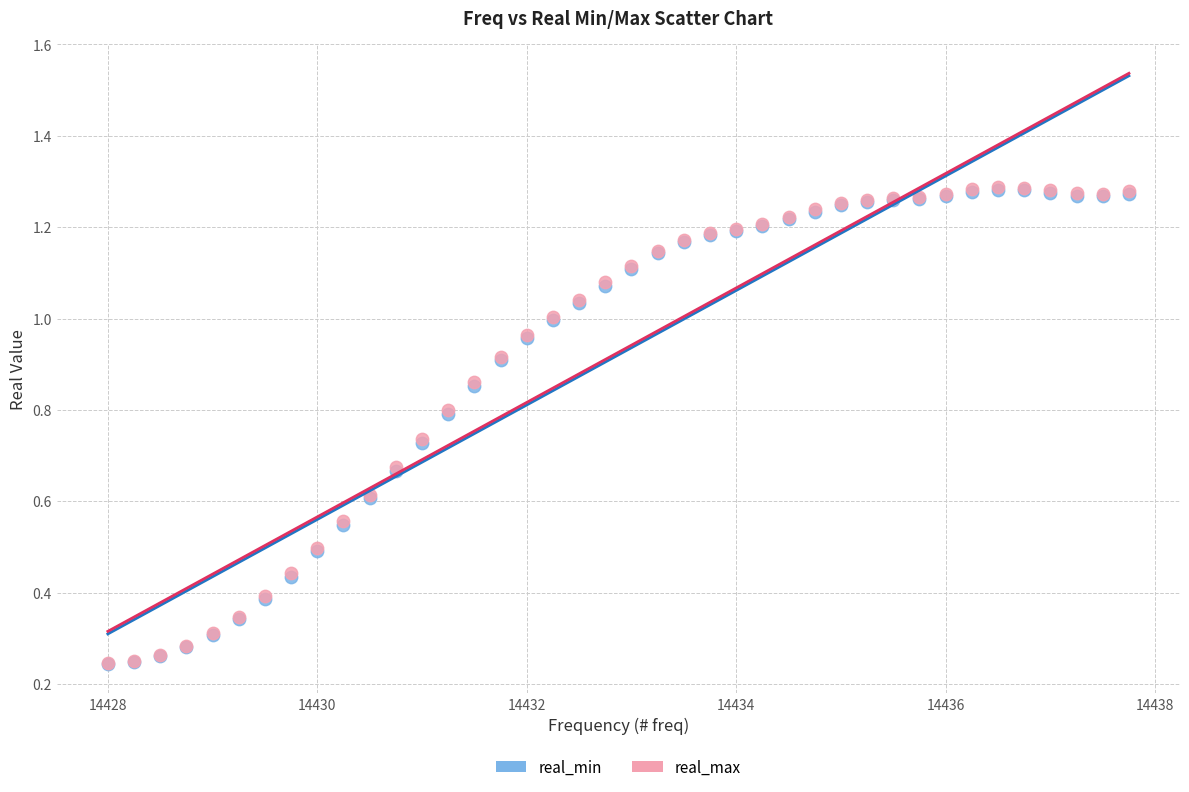

Which series has the largest Y range (max minus min)?

real_max